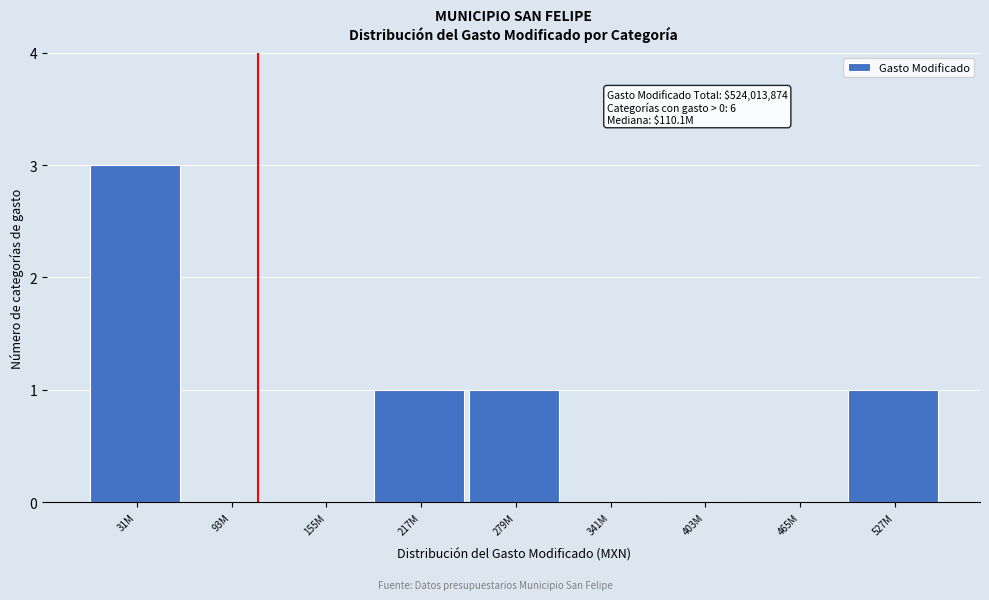

Reading right to left, transcribe all the data shown in this chart.

527M=1	465M=0	403M=0	341M=0	279M=1	217M=1	155M=0	93M=0	31M=3